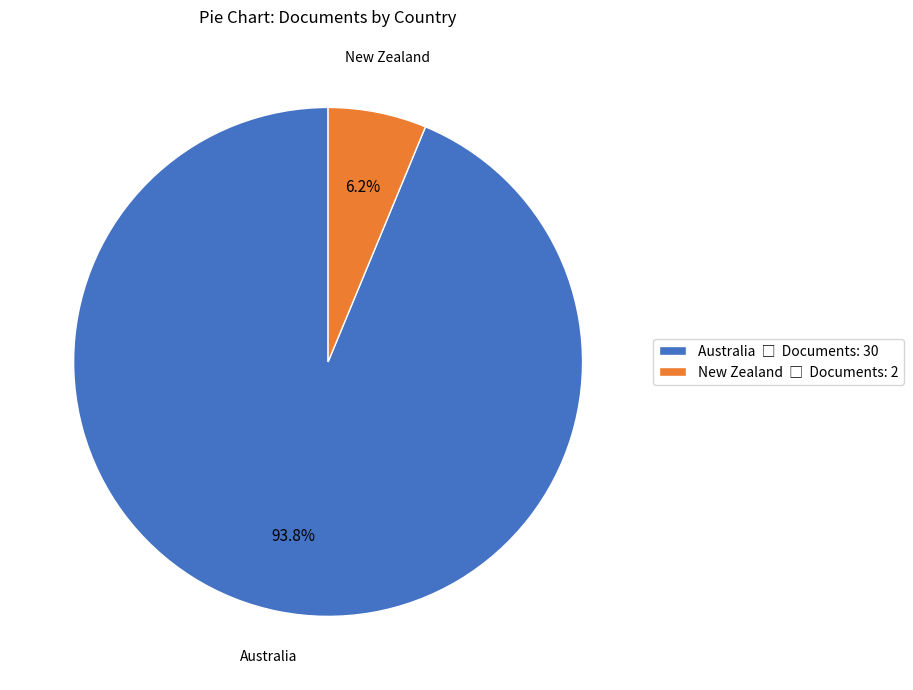

Is there a majority slice in this chart?

Yes